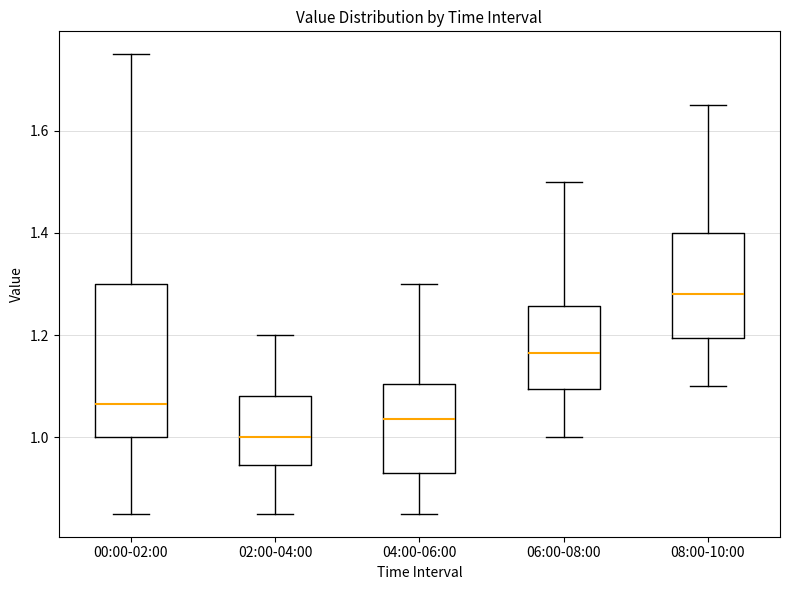

Reading left to right, transcribe this box plot: for each box, give where its median line is, the range the box spans, and where its two whiskers end, as read against the y-axis. The values are not printed on the chart, so give them approximately, as read against the axis.

00:00-02:00: median 1.06, box 1.00 to 1.30, whiskers 0.86 to 1.76
02:00-04:00: median 1.00, box 0.94 to 1.08, whiskers 0.86 to 1.20
04:00-06:00: median 1.04, box 0.94 to 1.10, whiskers 0.86 to 1.30
06:00-08:00: median 1.16, box 1.10 to 1.26, whiskers 1.00 to 1.50
08:00-10:00: median 1.28, box 1.20 to 1.40, whiskers 1.10 to 1.66